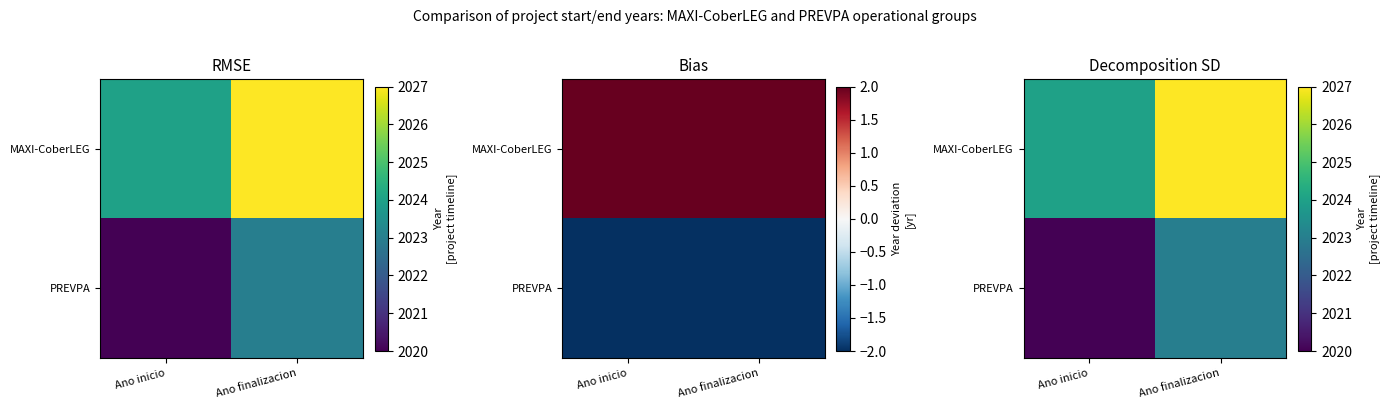

Which series has the widest spread of values?

MAXI-CoberLEG